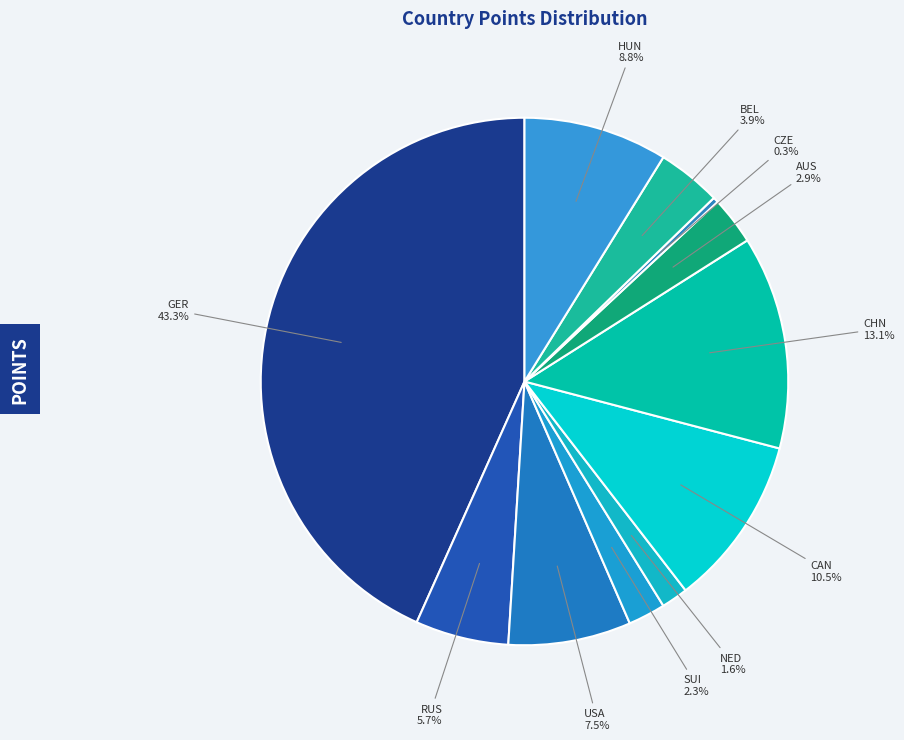

How many segments does this pie chart have?

11